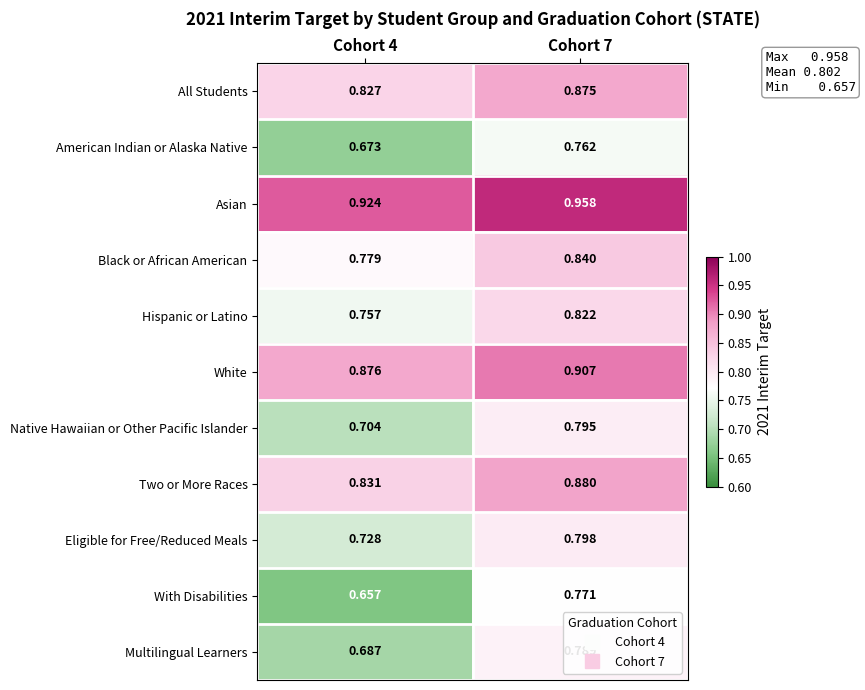

Which series has the largest total across all categories?

Asian